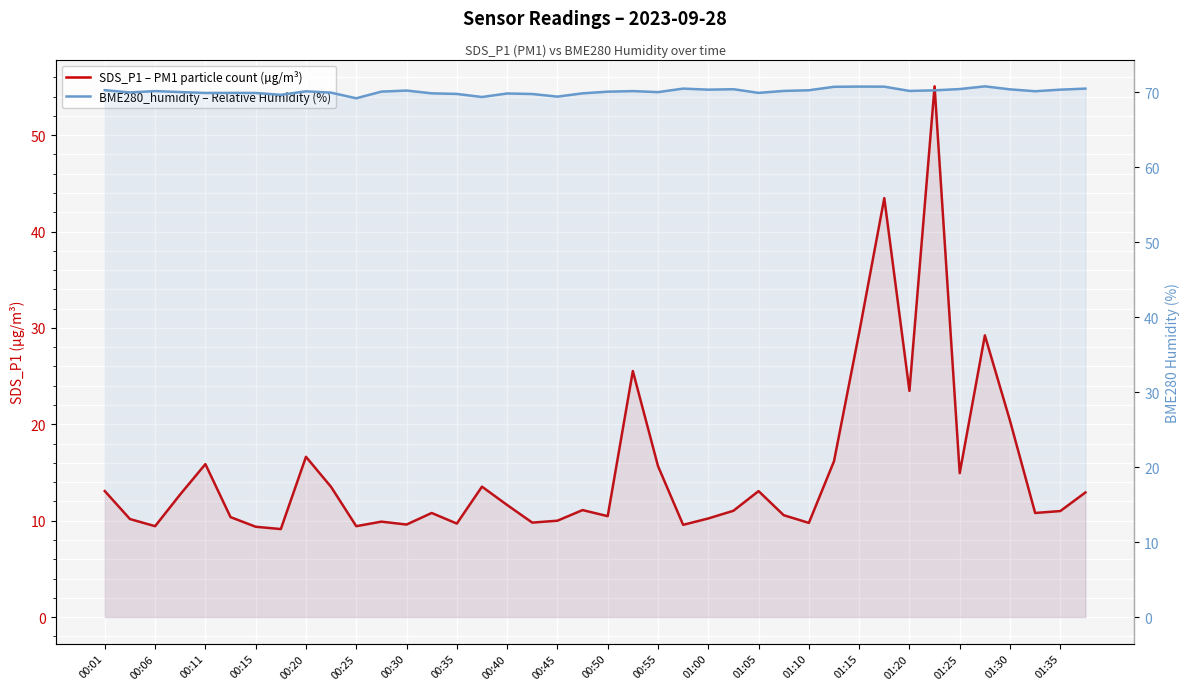

How many values in the SDS_P1 – PM1 particle count (µg/m³) series are below 11?

18